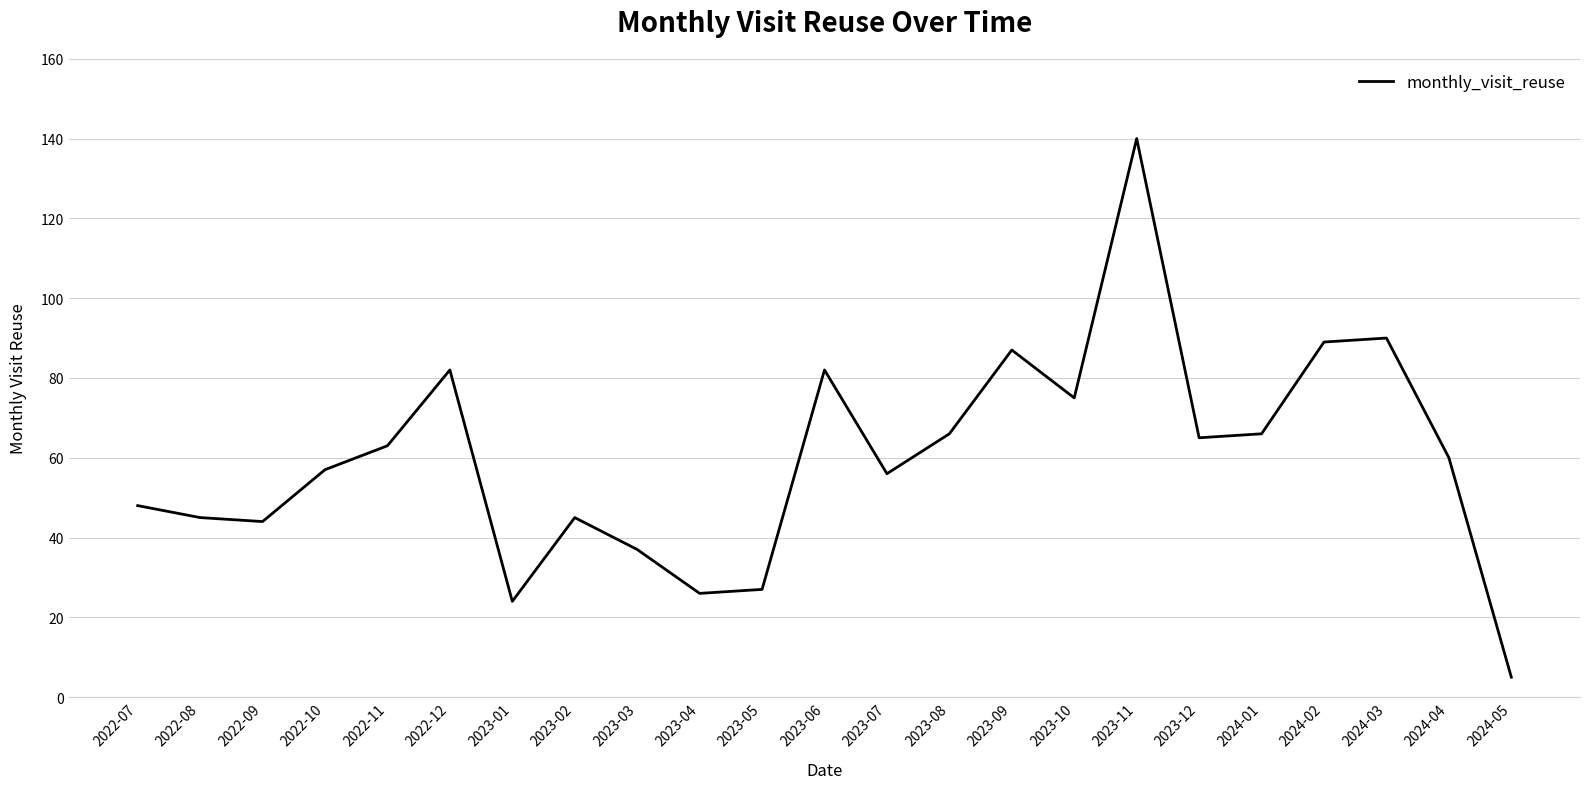

The value at 2023-01 is 14. True or false?

False